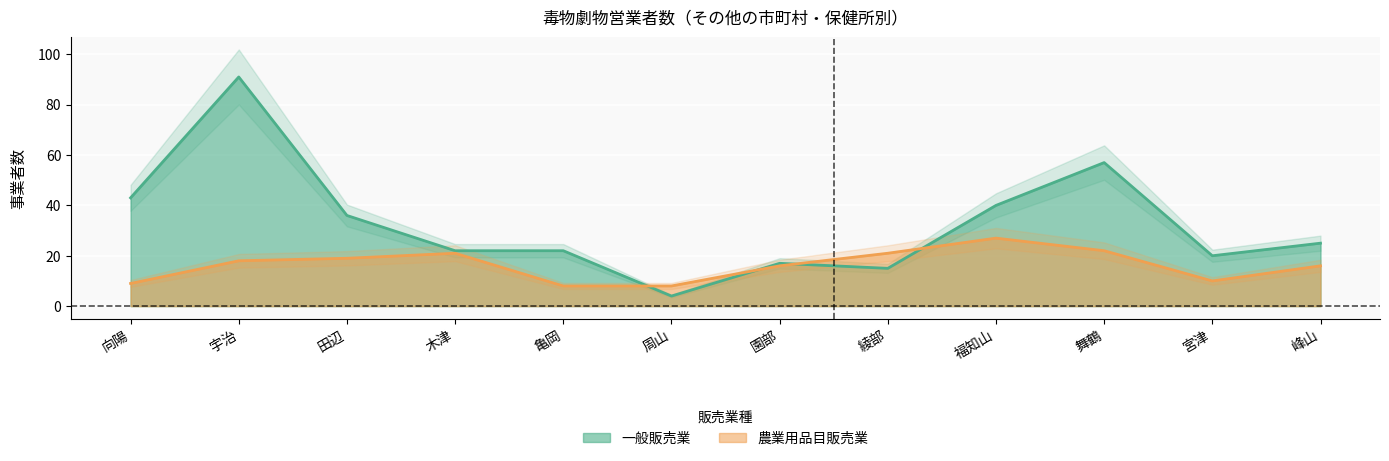

How many lines are shown in the chart?

2